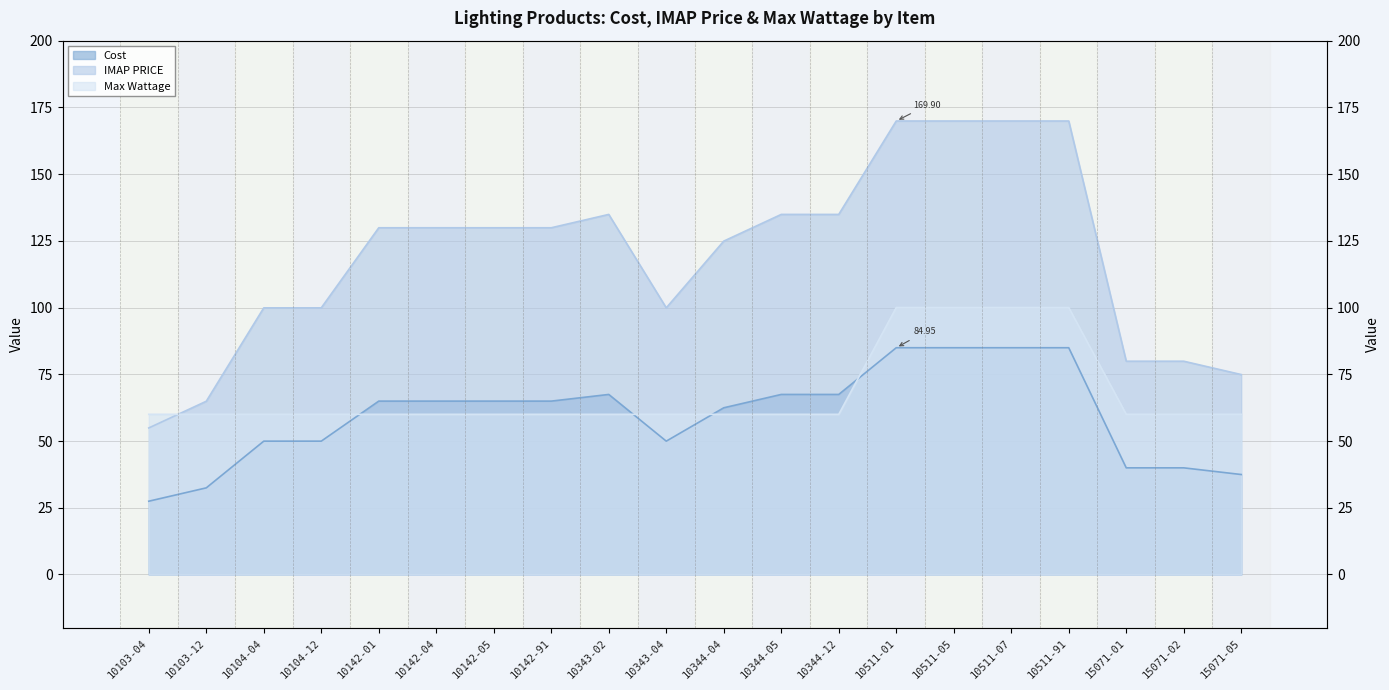

The IMAP PRICE series shows 99.9 at 10104-04. True or false?

True